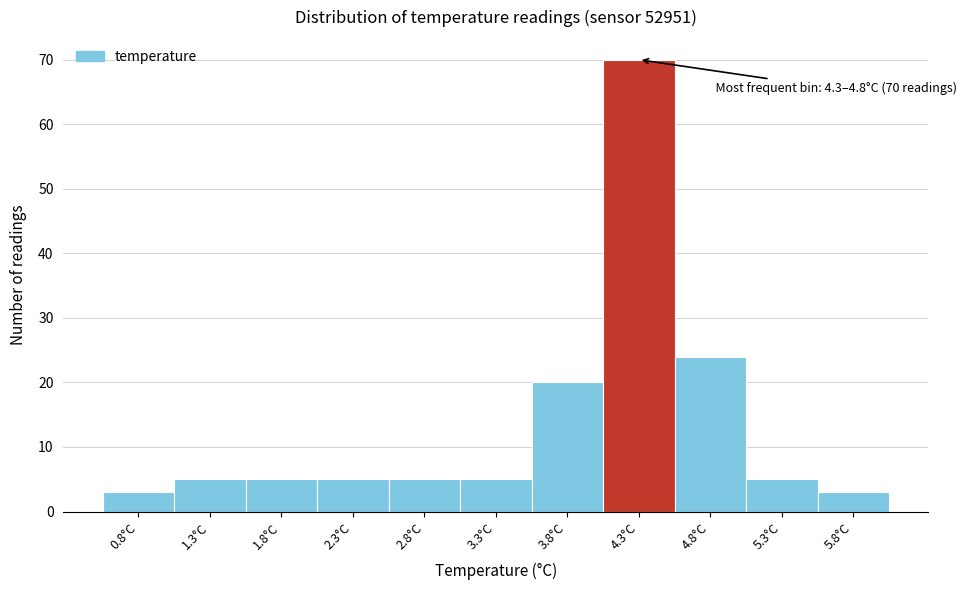

Reading right to left, extract all data points from this chart.

5.8°C=3	5.3°C=5	4.8°C=24	4.3°C=70	3.8°C=20	3.3°C=5	2.8°C=5	2.3°C=5	1.8°C=5	1.3°C=5	0.8°C=3